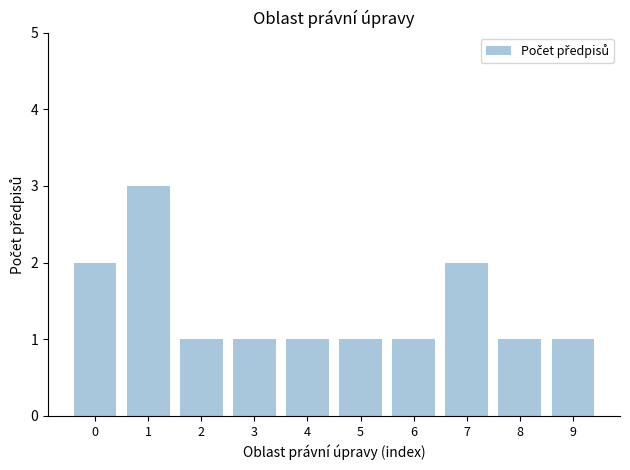

Reading left to right, transcribe all the data shown in this chart.

0=2	1=3	2=1	3=1	4=1	5=1	6=1	7=2	8=1	9=1